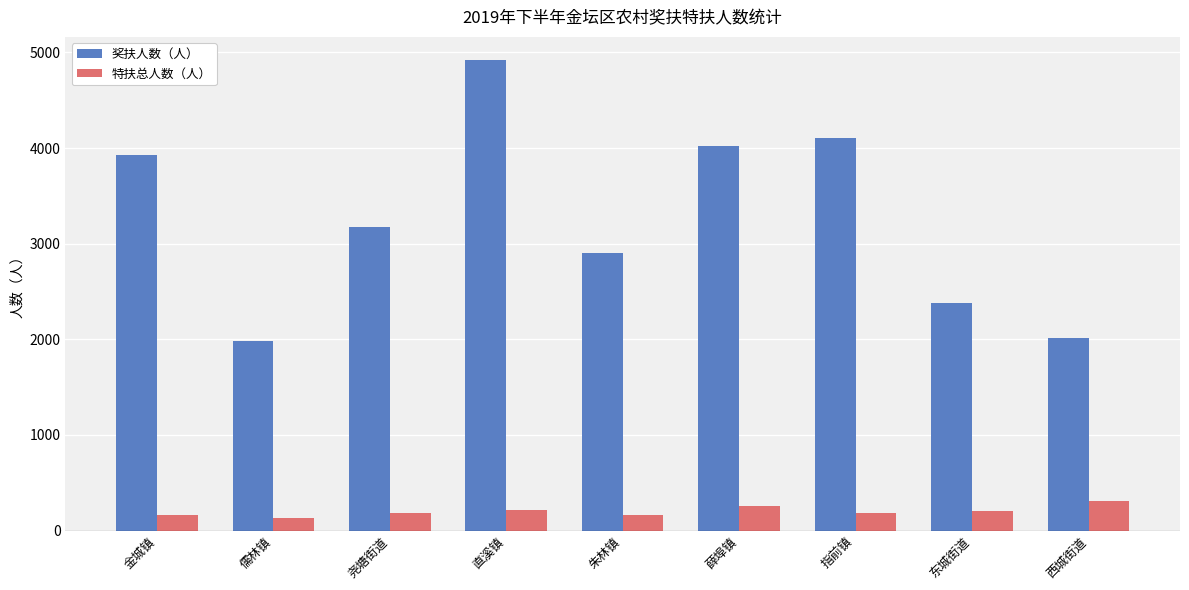

Is the value of 特扶总人数（人） at 东城街道 greater than the value of 奖扶人数（人） at 东城街道?

No